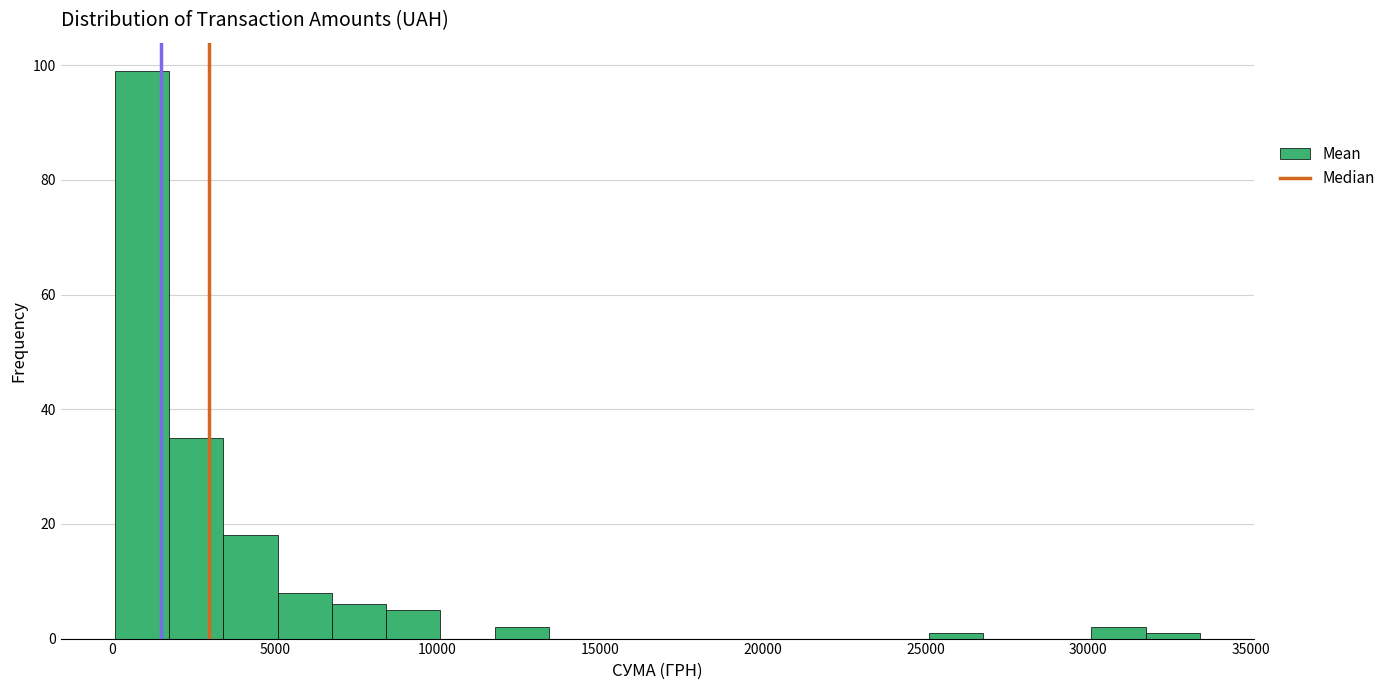

Read against the x-axis, roughly where is the centre of the tallest bar?

1000